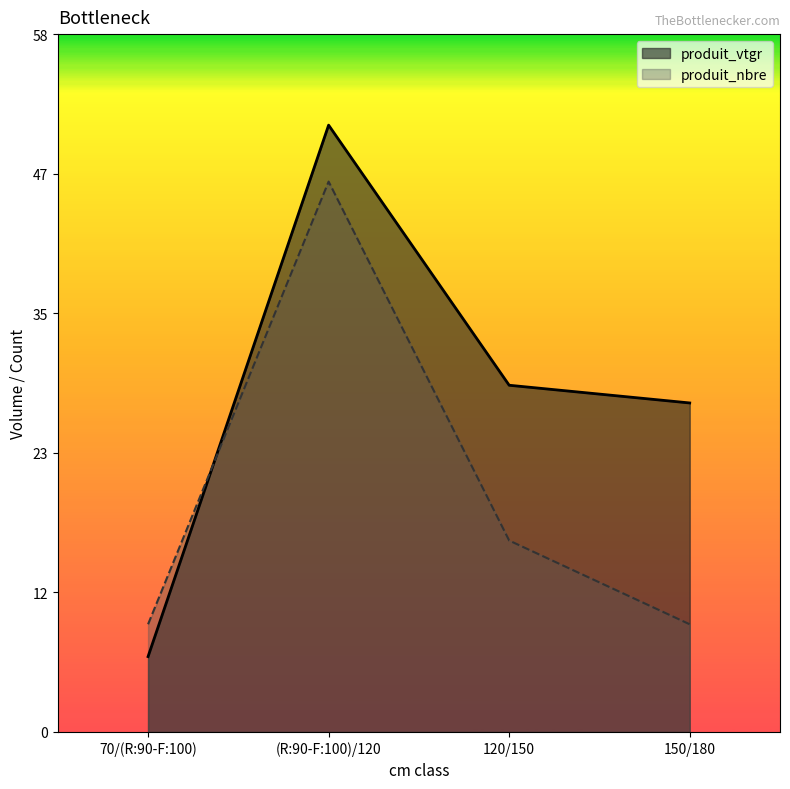

What is the label of the 4th point from the right?

70/(R:90-F:100)